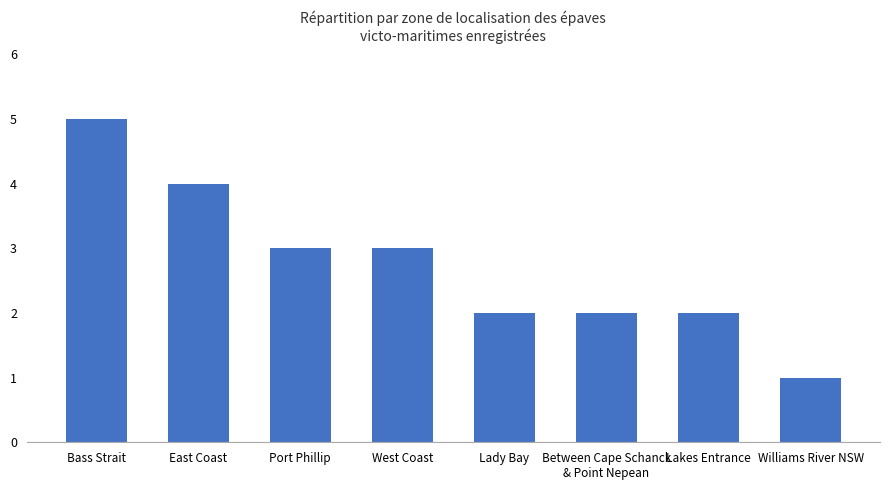

Is it true that the value at Lakes Entrance is 1?

False